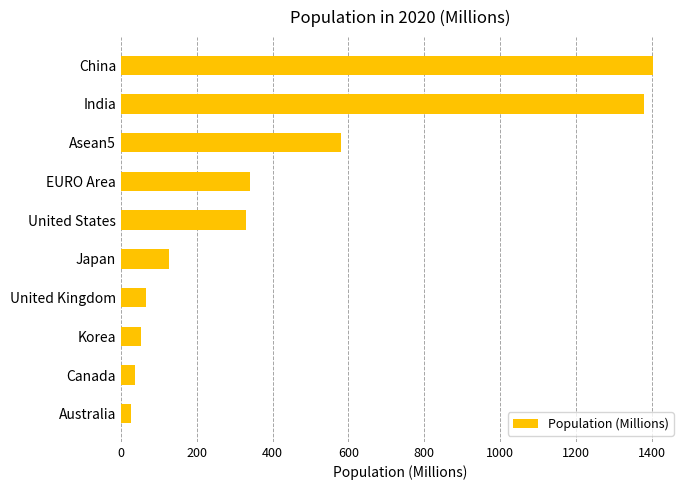

Is it true that the value at Japan is 70.0?

False